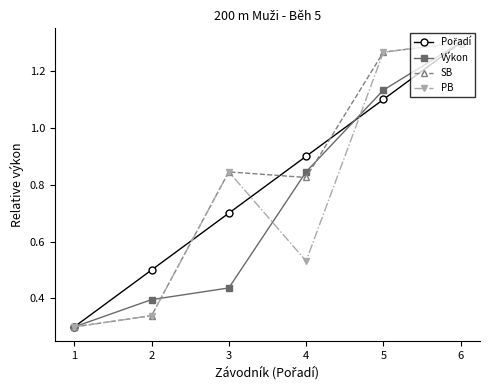

How many data points does each series have?

6